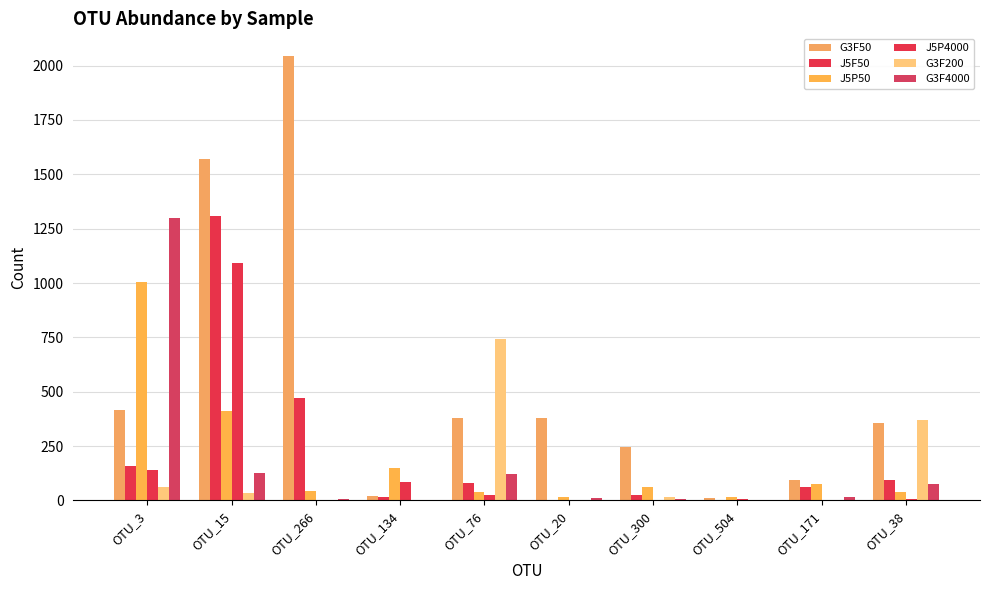

What is the sum of all J5P4000 values?

1368